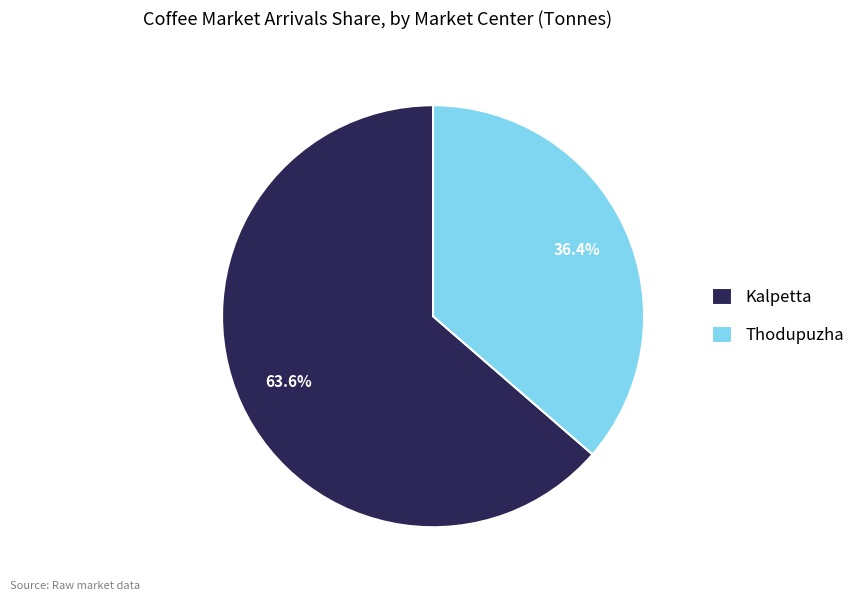

To the nearest percent, what percentage of the pie is Thodupuzha?

36%